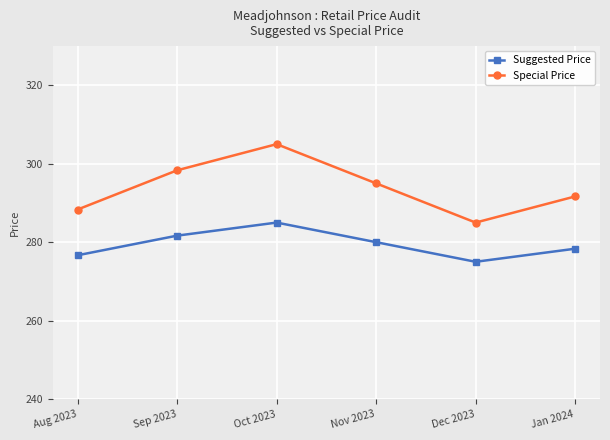

What is the average value of the Suggested Price series?

279.4